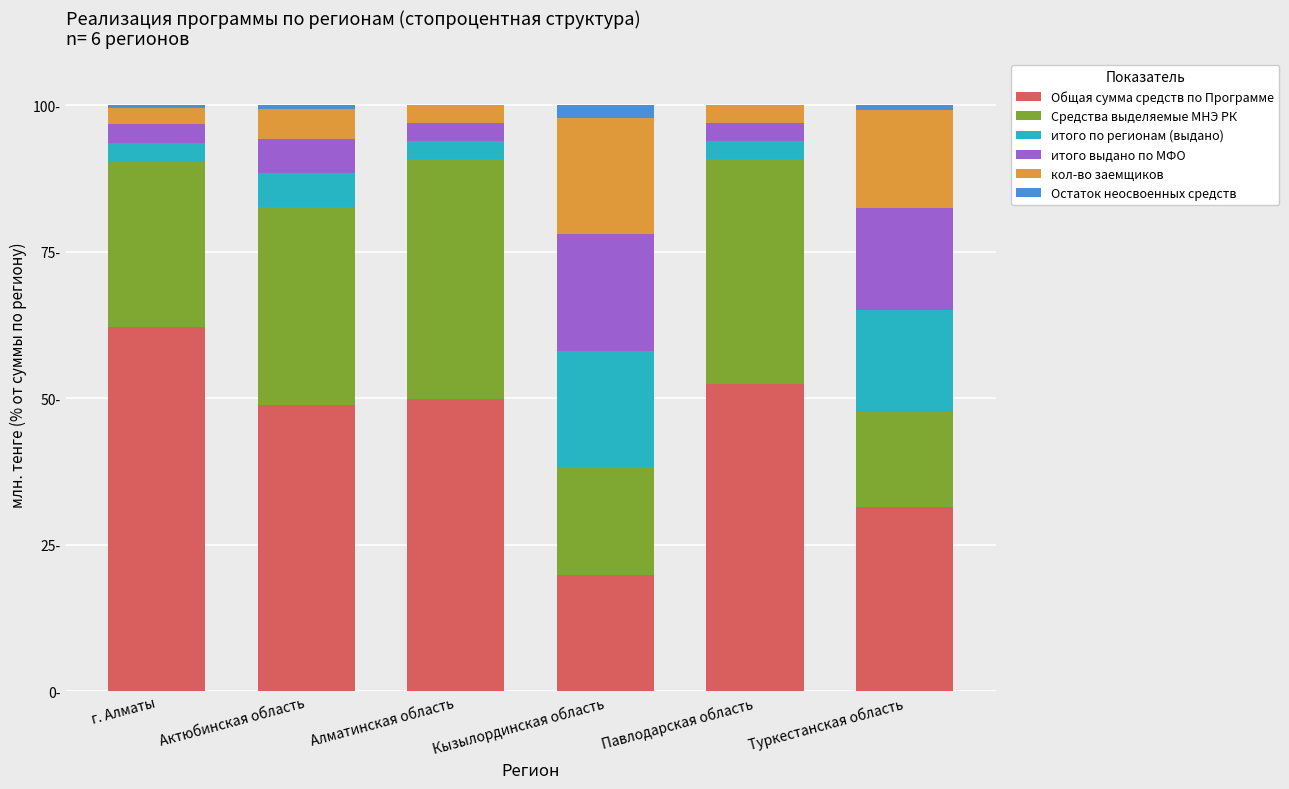

What position from the right is г. Алматы?

6